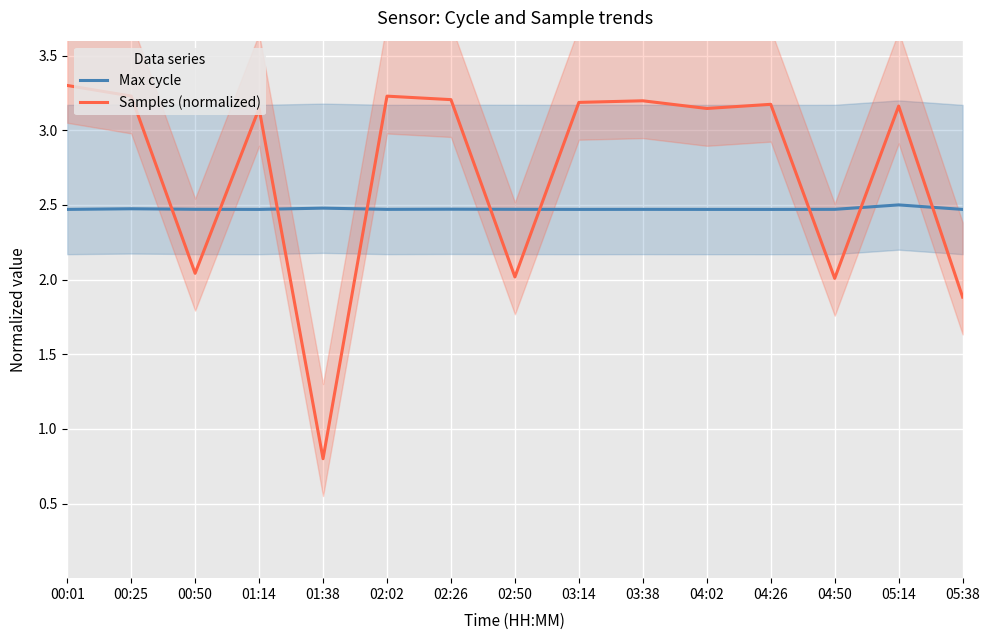

How many intersections are there between Max cycle and Samples (normalized)?

9